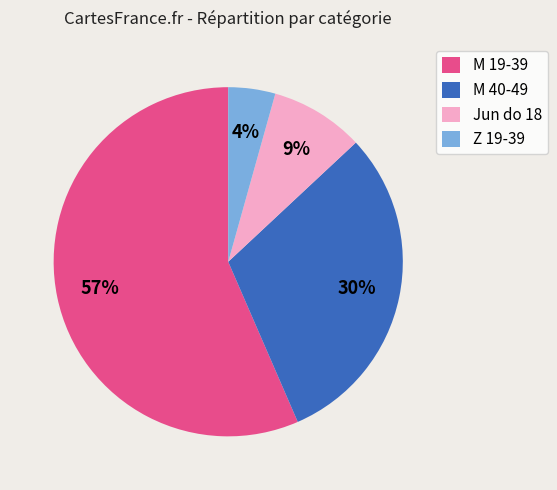

To the nearest percent, what is the average slice percentage?

25%